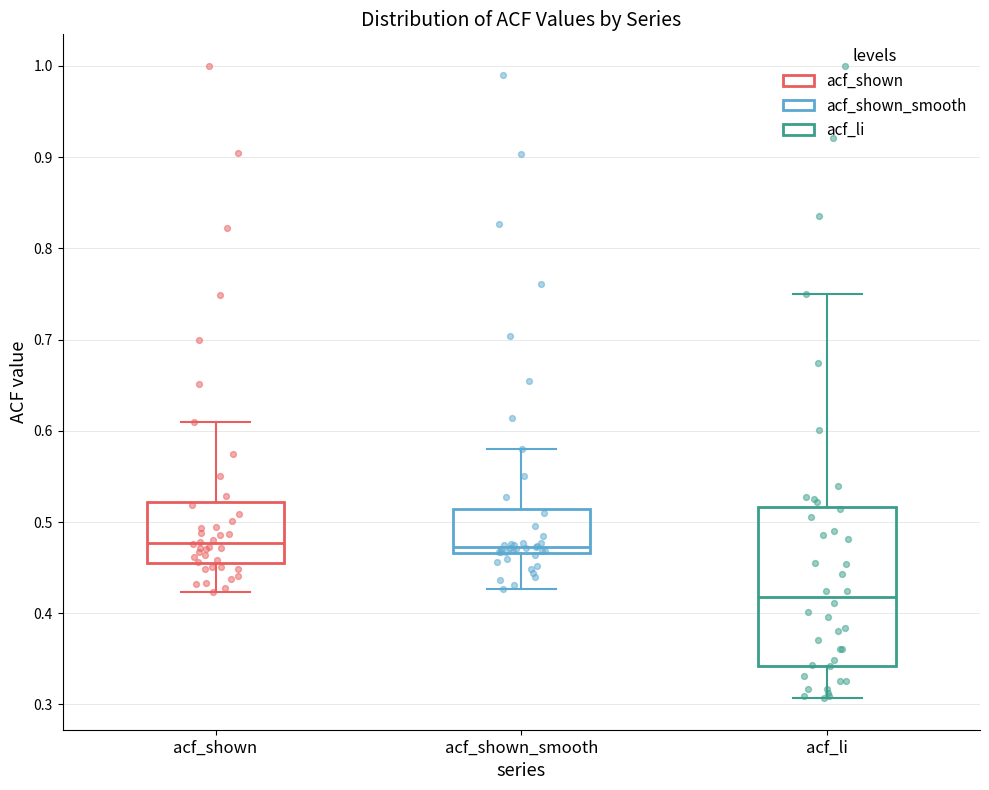

Reading left to right, read every box against the y-axis: the position of its median line, the range the box covers, and the ends of its whiskers. The values are not printed on the chart, so give them approximately, as read against the axis.

acf_shown: median 0.48, box 0.45 to 0.52, whiskers 0.42 to 0.61
acf_shown_smooth: median 0.47 (just above the box's lower edge), box 0.47 to 0.51, whiskers 0.43 to 0.58
acf_li: median 0.42, box 0.34 to 0.52, whiskers 0.31 to 0.75